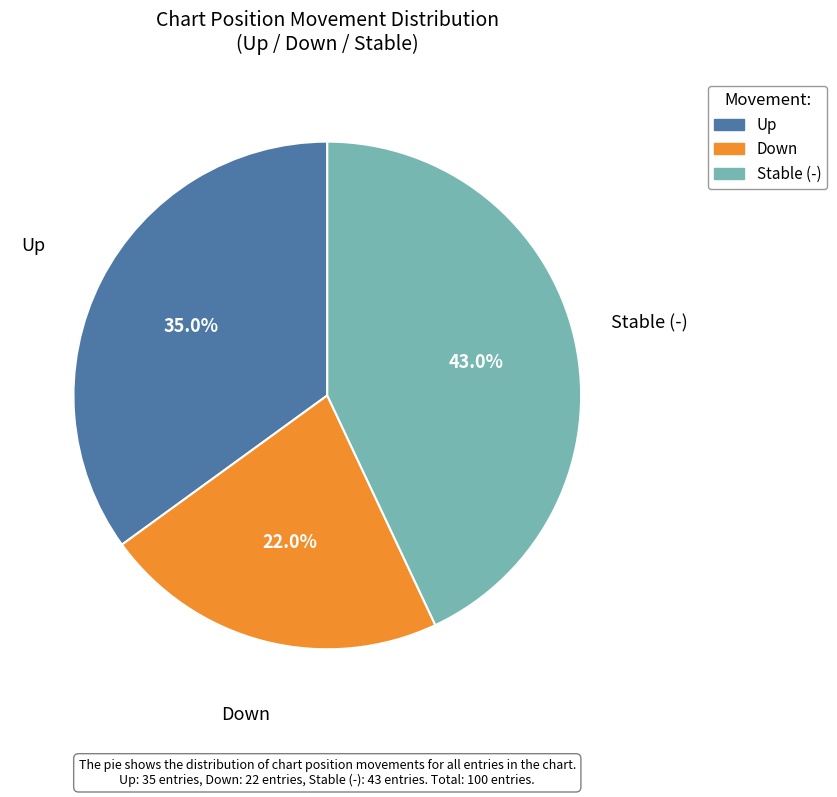

Is there a majority slice in this chart?

No